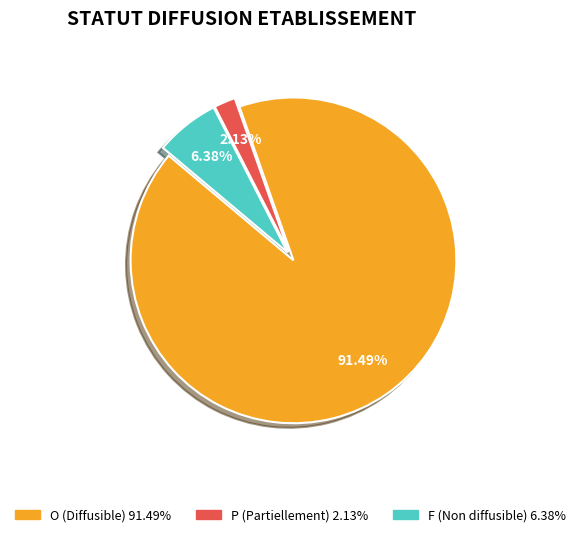

To the nearest percent, what is the average slice percentage?

33%